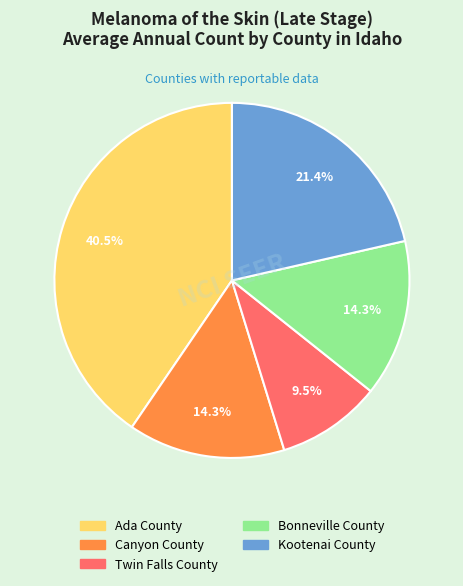

What is the ratio of the value at Kootenai County to the value at Canyon County?

1.5